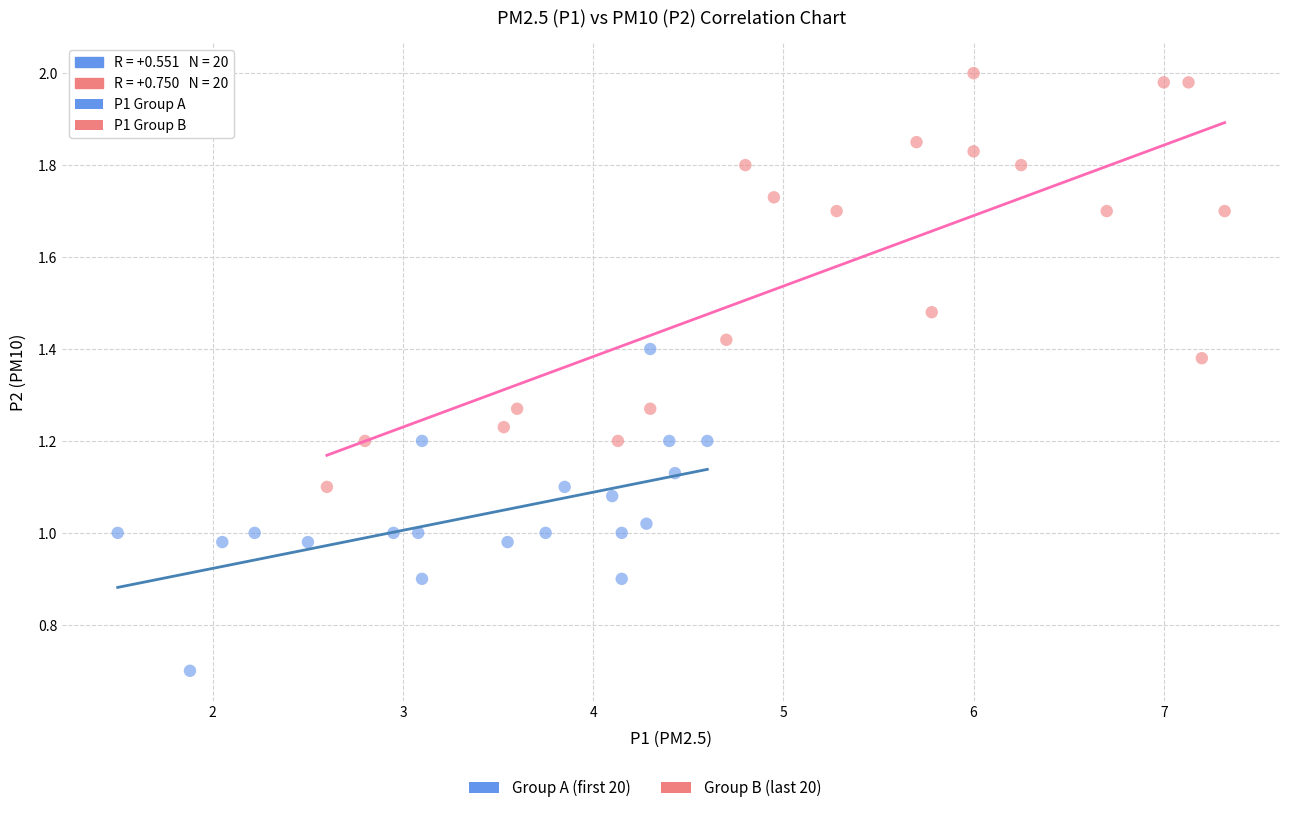

Which series reaches the maximum Y coordinate?

P1 Group B